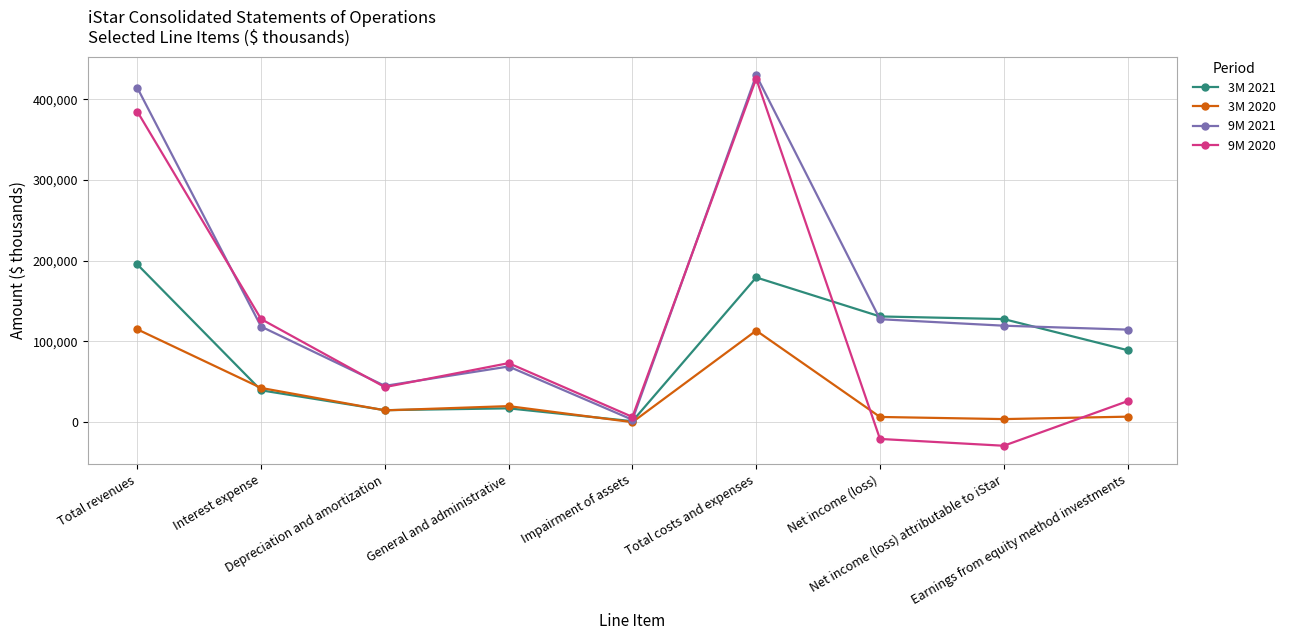

Is this an area chart (filled region under the line)?

No